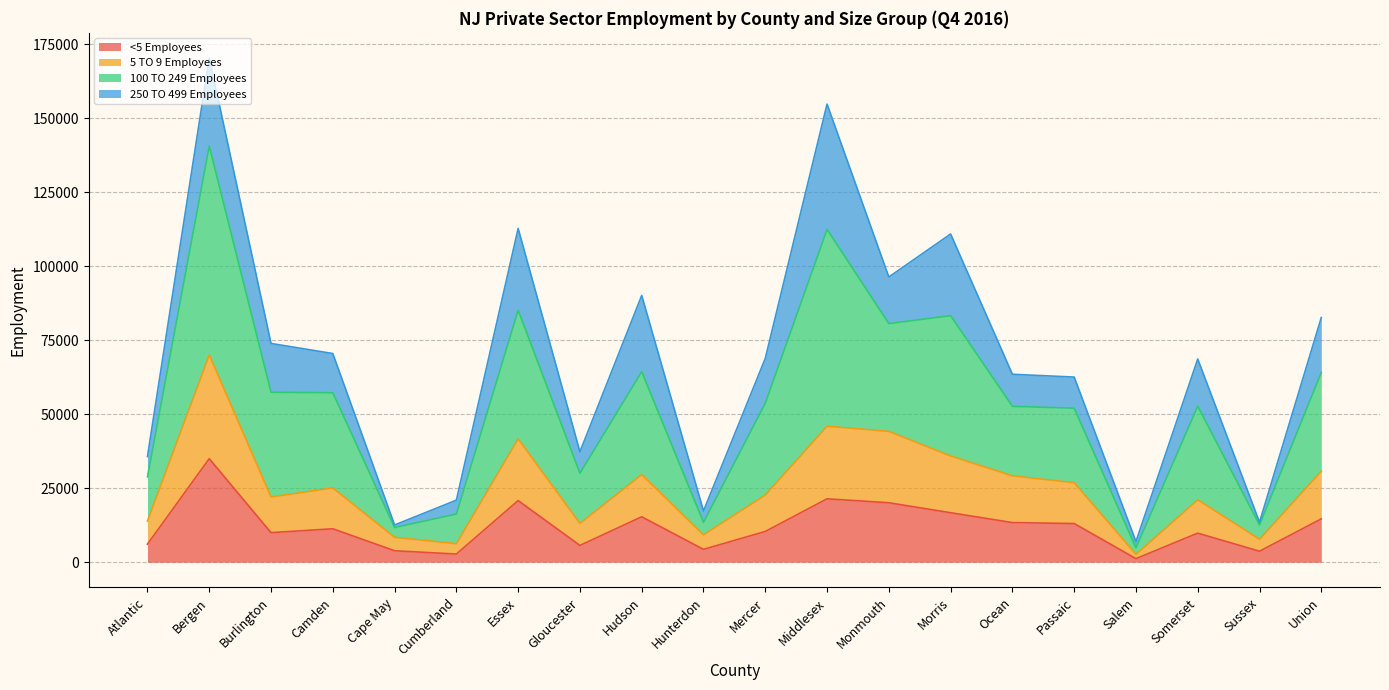

How many categories are shown in the chart?

20